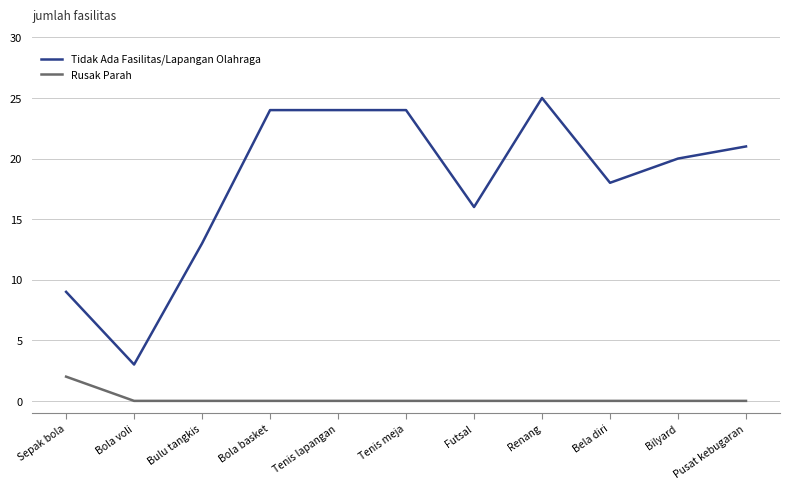

What position from the right is Sepak bola?

11